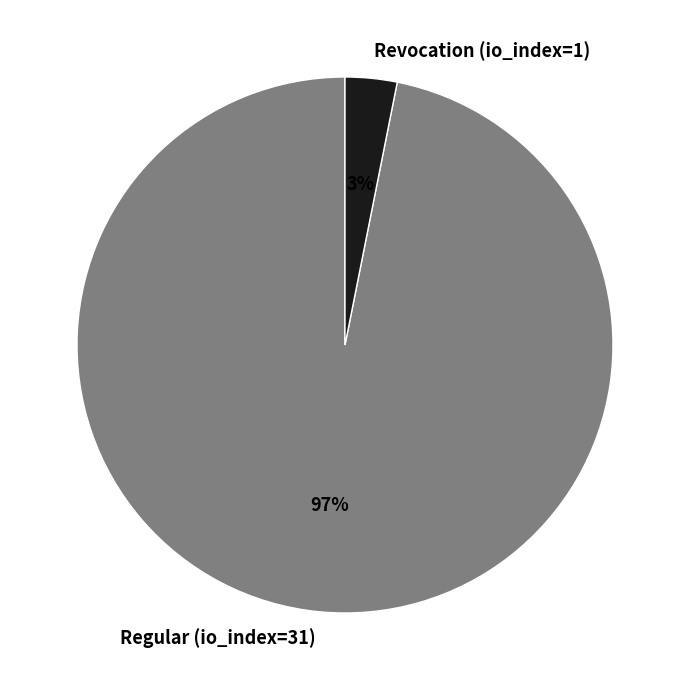

True or false: Regular (io_index=31) accounts for 97% of the total.

True